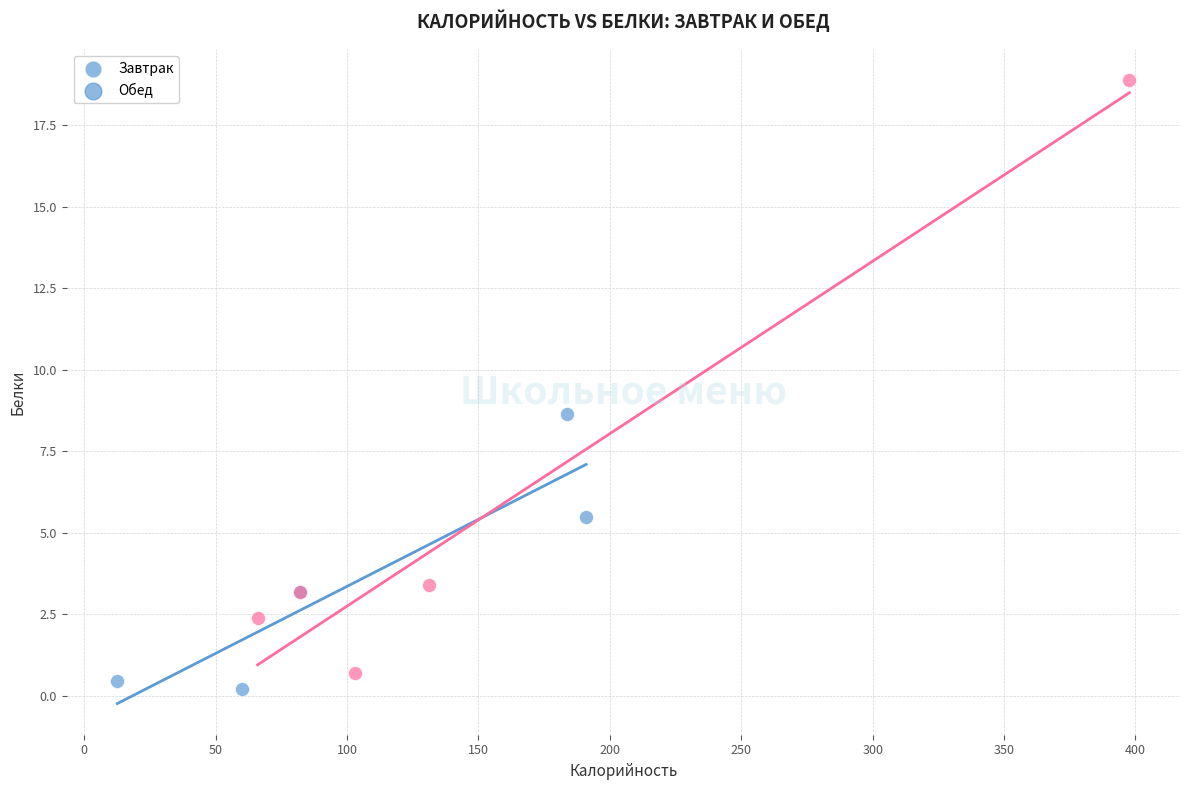

Which series has the largest Y range (max minus min)?

Обед